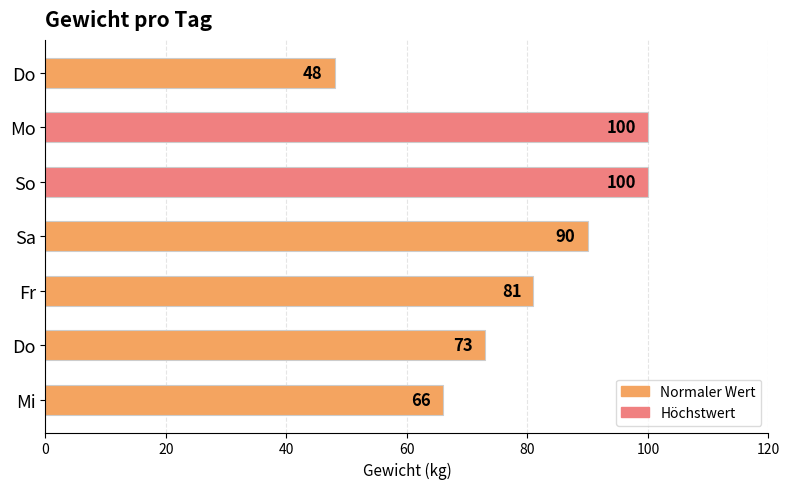

How many bars are there in total?

7